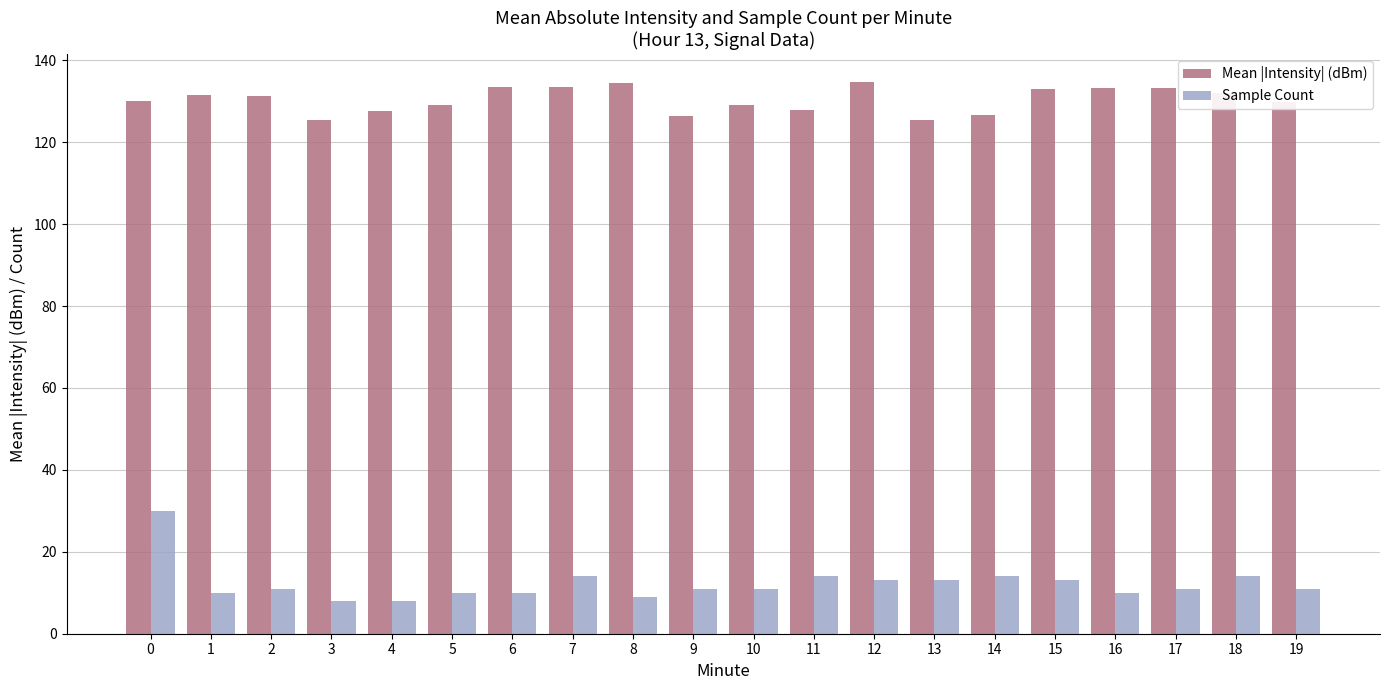

At 4, list the series in order from smallest to largest.

Sample Count, Mean |Intensity| (dBm)